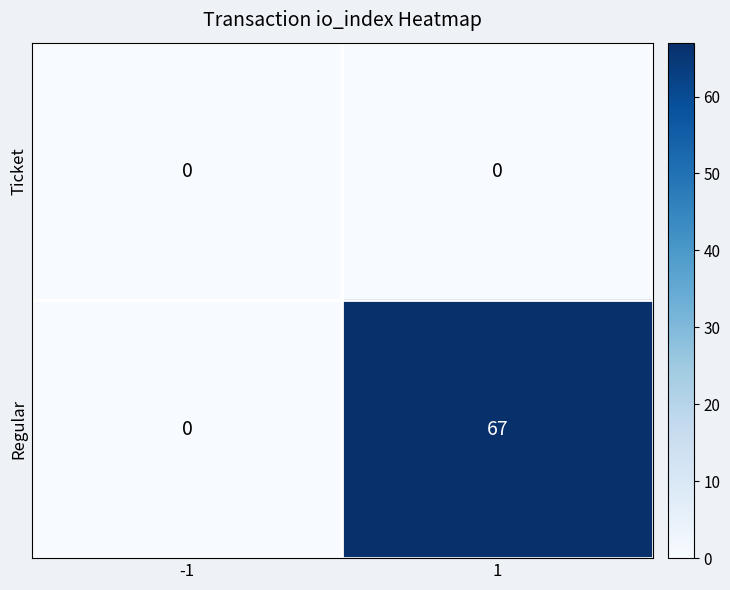

List the series in order of their overall mean, highest first.

Regular, Ticket